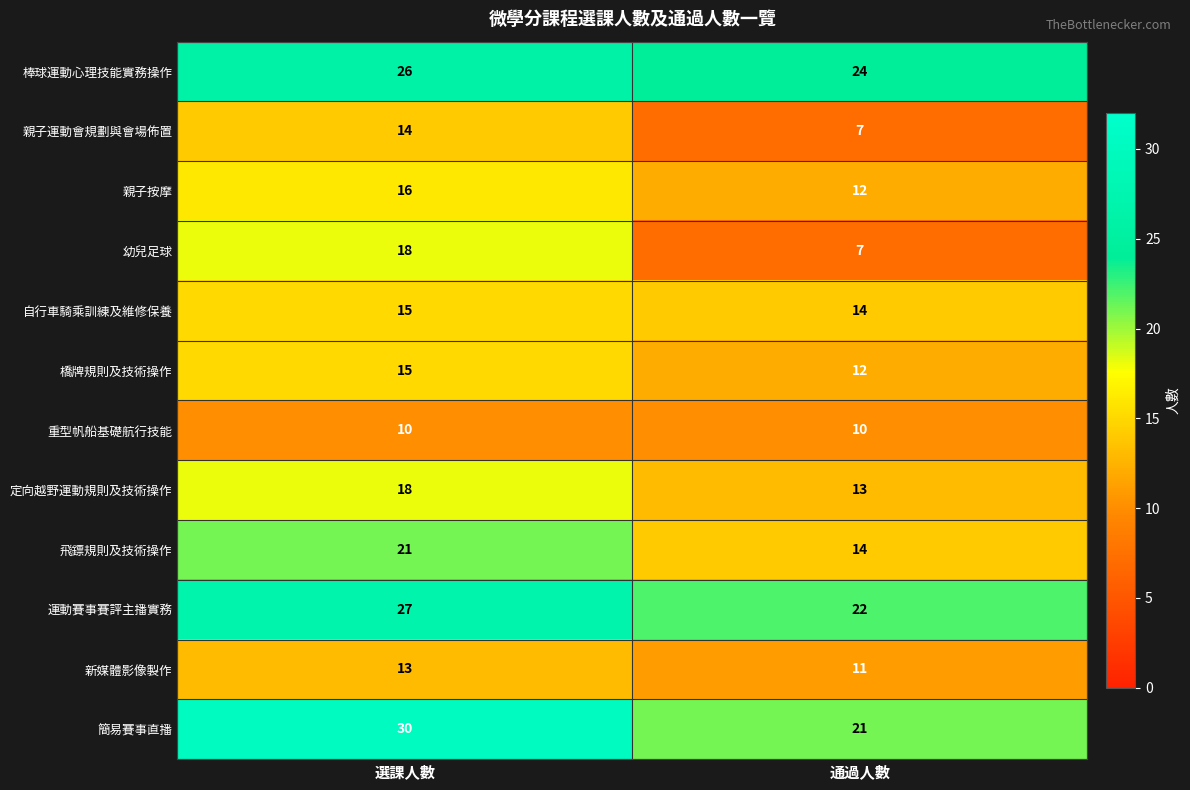

Which category has the lowest value in the 棒球運動心理技能實務操作 series?

通過人數